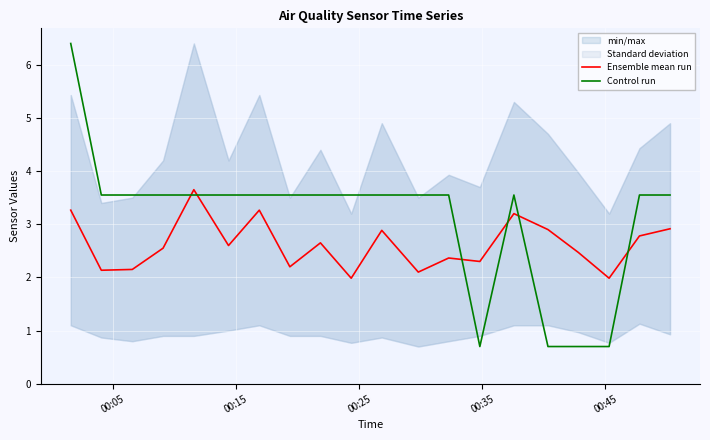

Which series has the largest total across all categories?

Control run